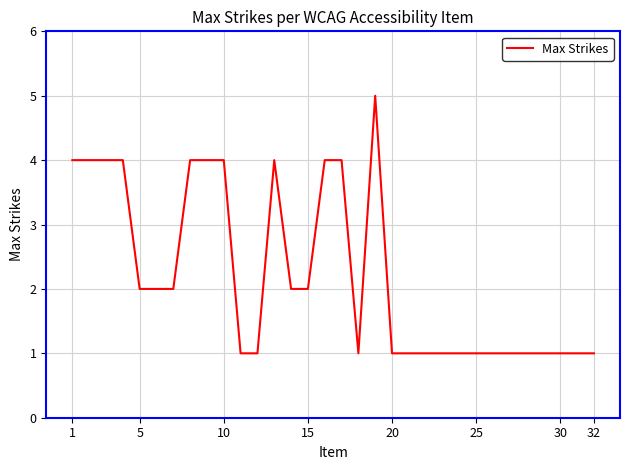

Reading right to left, extract all data points from this chart.

1	1	1	1	1	1	1	1	1	1	1	1	1	5	1	4	4	2	2	4	1	1	4	4	4	2	2	2	4	4	4	4